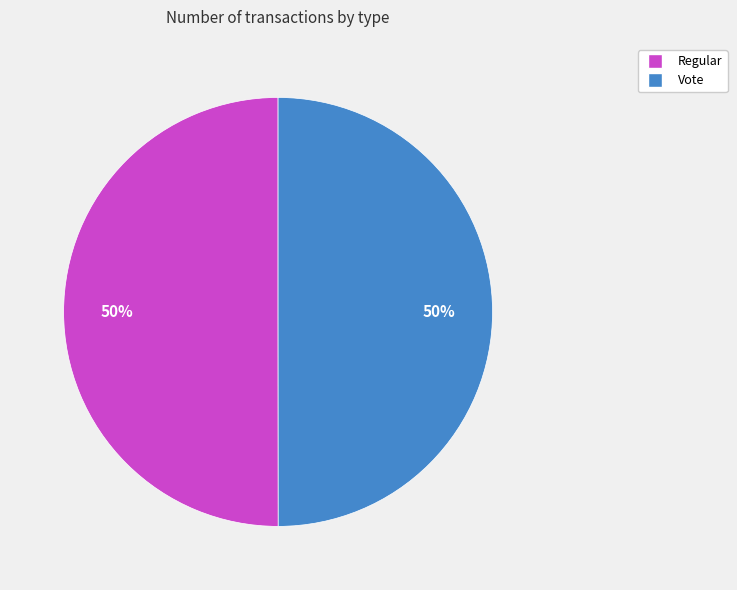

Is the sum of Vote and Regular greater than half?

Yes